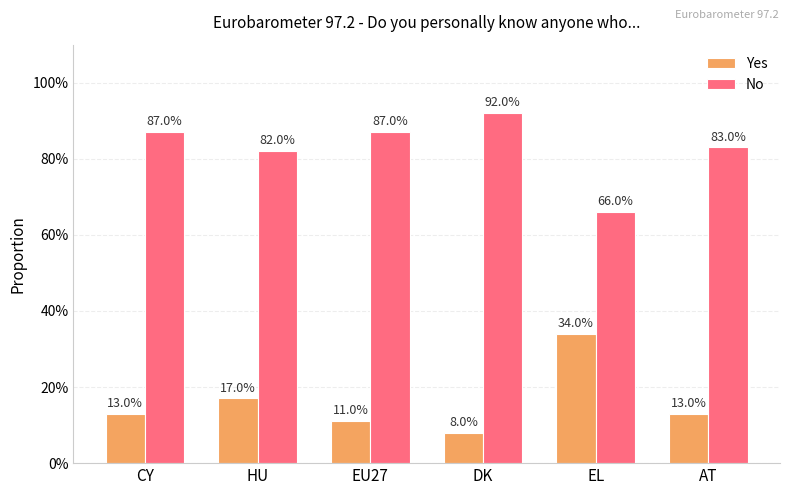

What is the difference between the No values at HU and EU27?

0.1